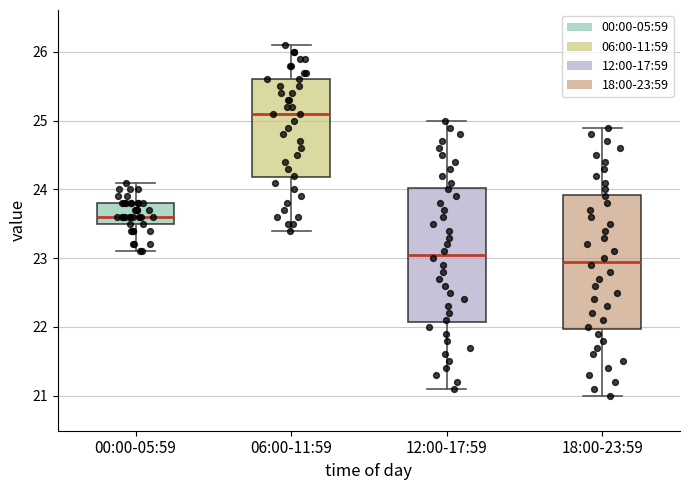

Reading left to right, transcribe this box plot: for each box, give where its median line is, the range the box spans, and where its two whiskers end, as read against the y-axis. The values are not printed on the chart, so give them approximately, as read against the axis.

00:00-05:59: median 23.6, box 23.5 to 23.8, whiskers 23.1 to 24.1
06:00-11:59: median 25.1, box 24.2 to 25.6, whiskers 23.4 to 26.1
12:00-17:59: median 23.1, box 22.1 to 24.0, whiskers 21.1 to 25.0
18:00-23:59: median 23.0, box 22.0 to 23.9, whiskers 21.0 to 24.9